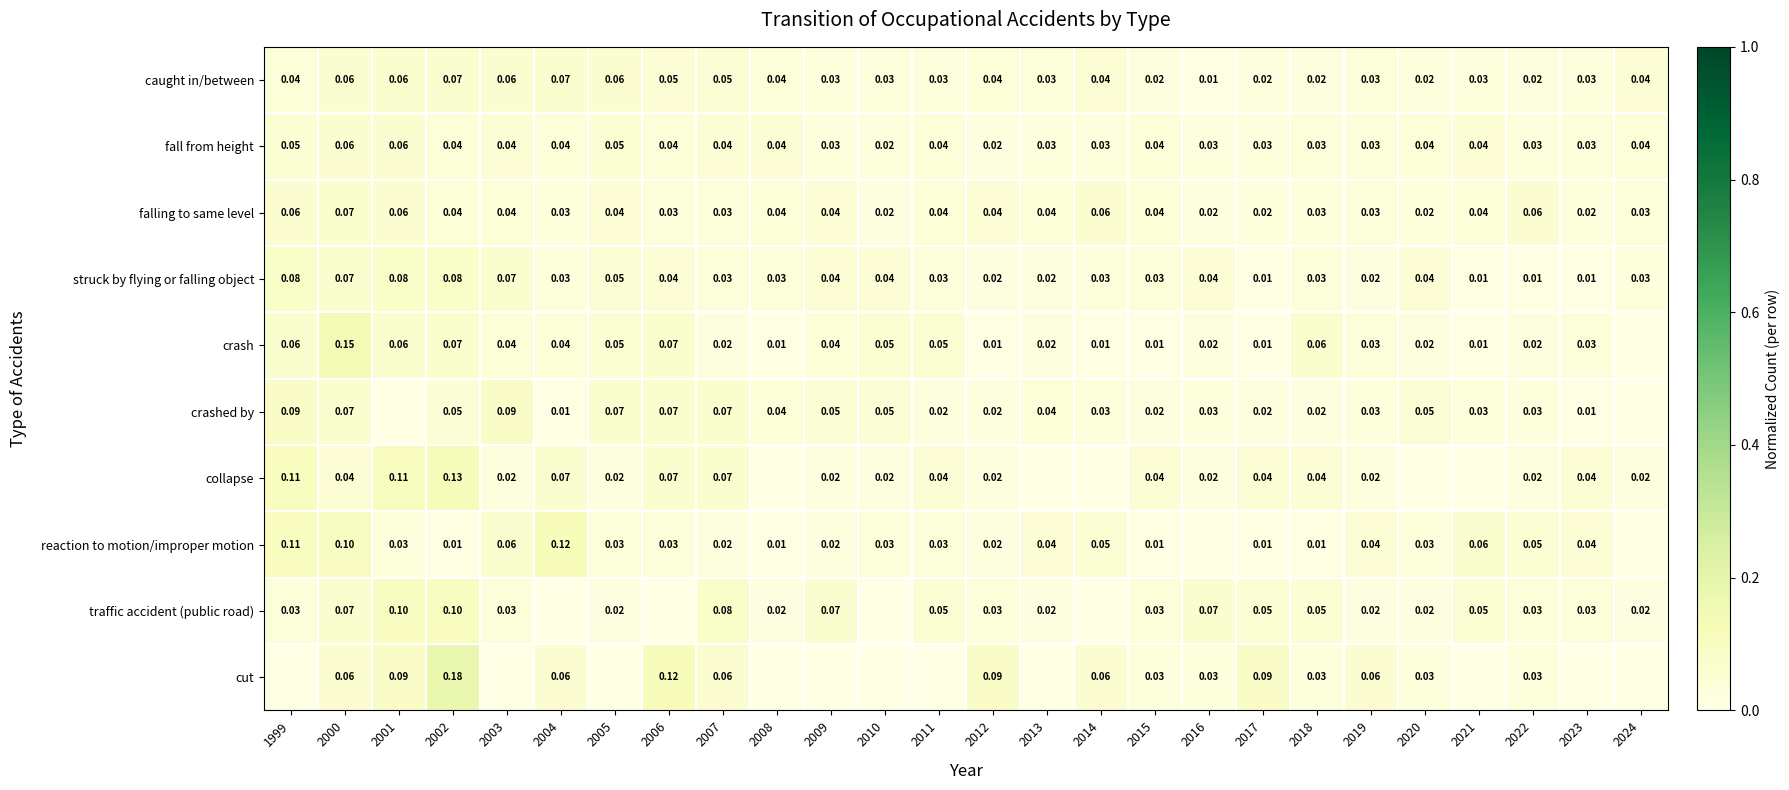

Which series changed the most between 2015 and 2022?

reaction to motion/improper motion